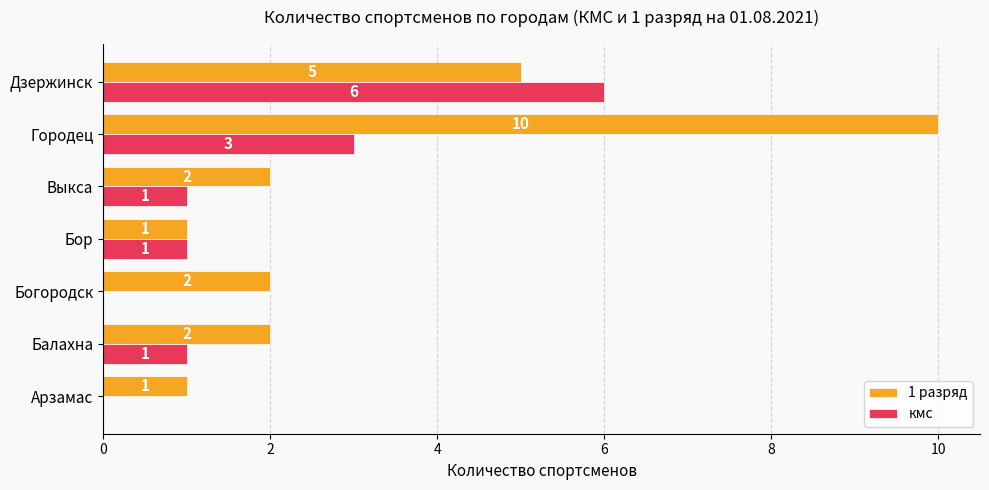

Which series changed the most between Богородск and Городец?

1 разряд